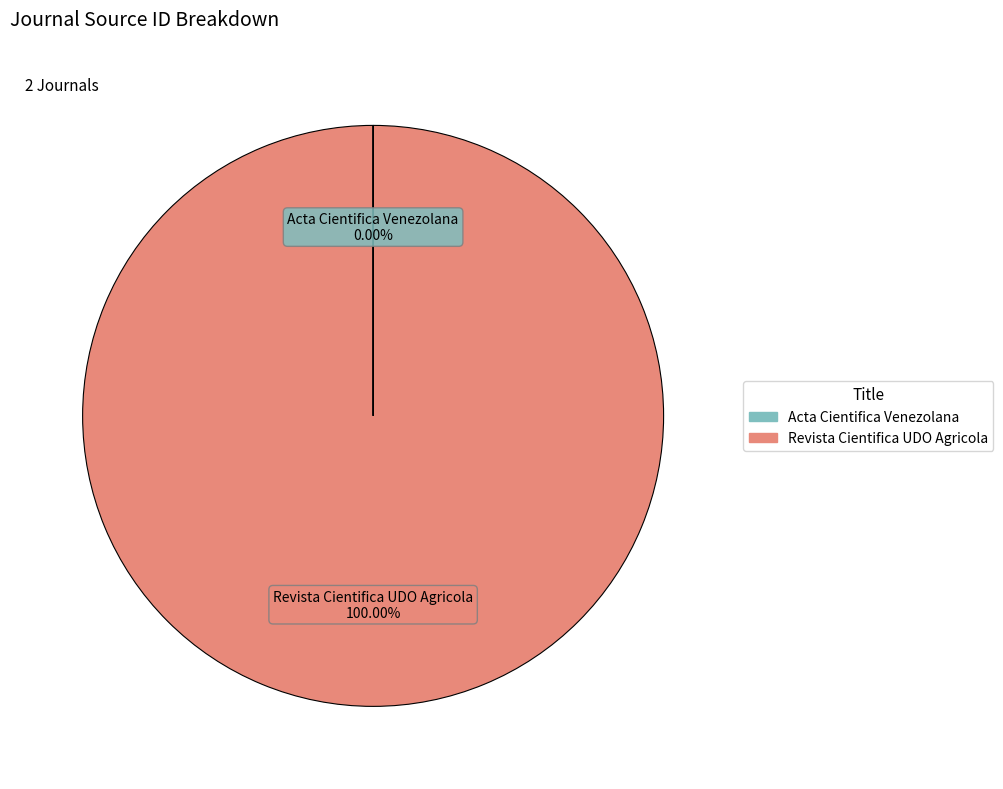

What is the largest slice in the pie chart?

Revista Cientifica UDO Agricola